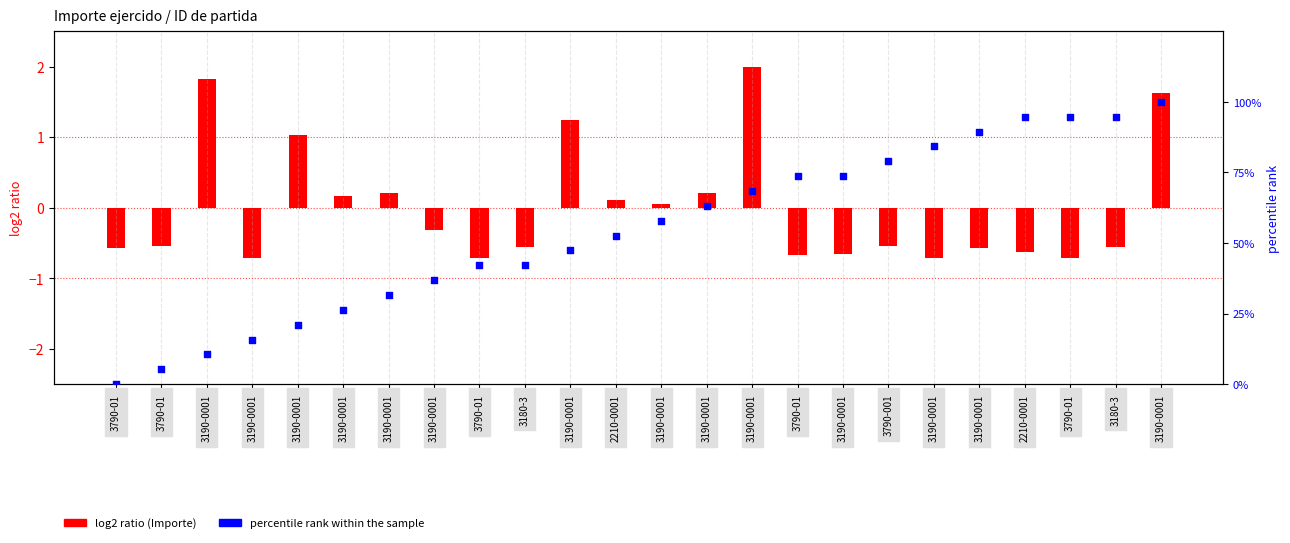

At how many categories does at least one series exceed 20?

20